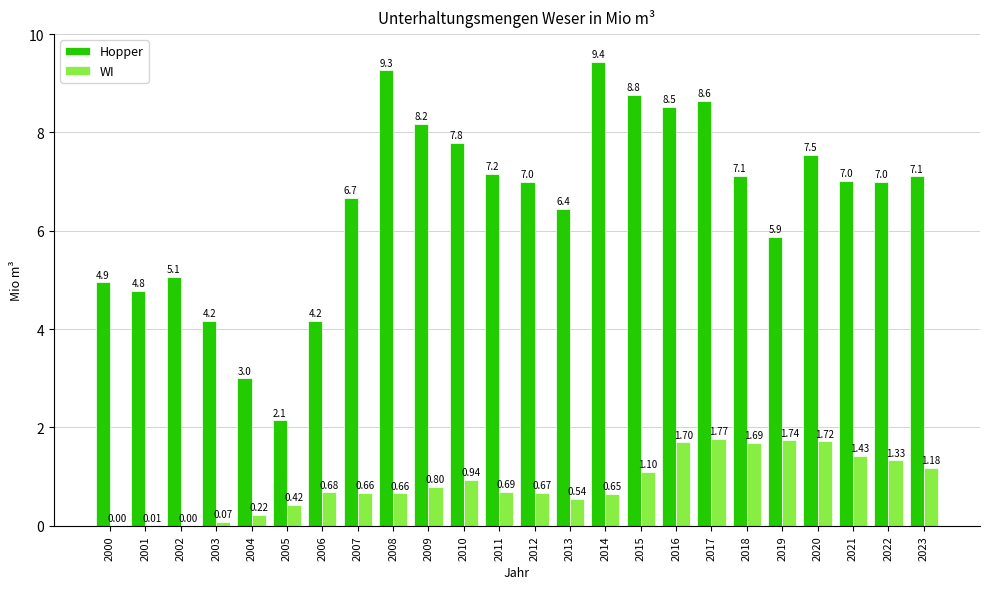

At which category is the sum across all series the highest?

2017